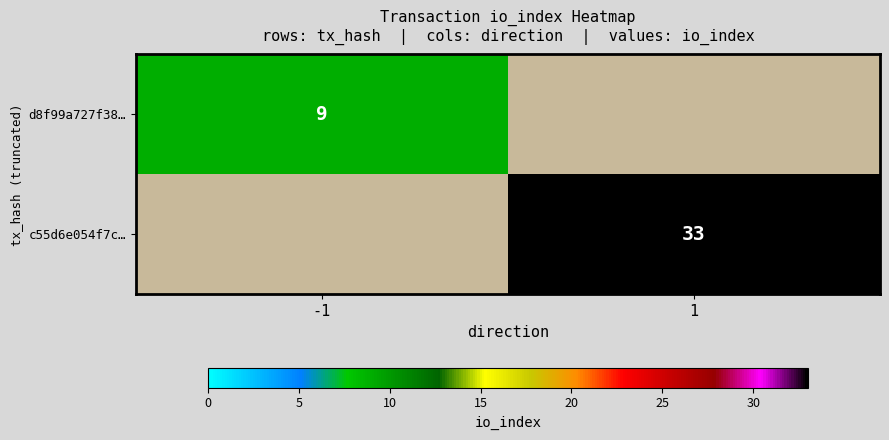

Is it true that c55d6e054f7c… equals 9 at 1?

False